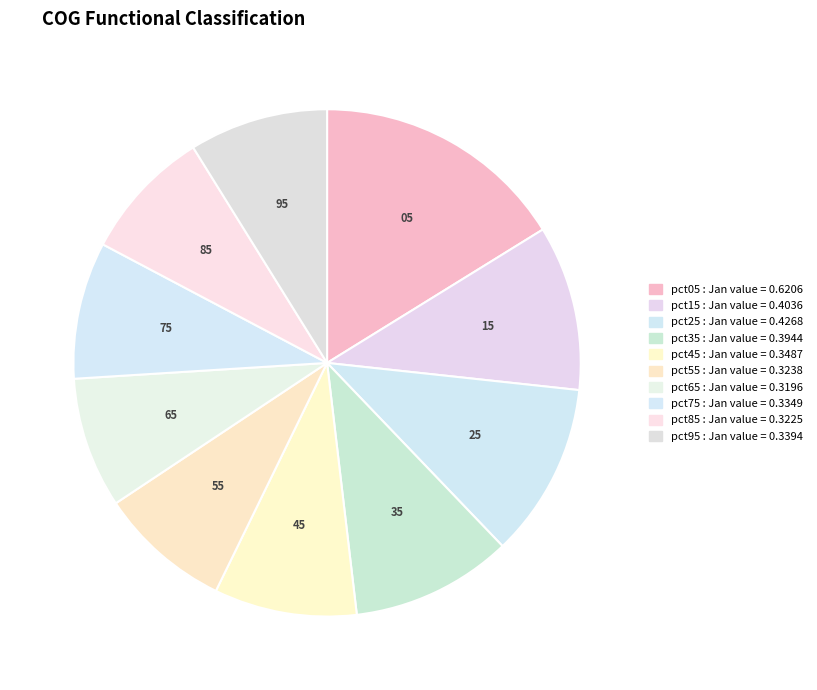

To the nearest percent, what is the difference between the largest and smallest slice percentages?

8%